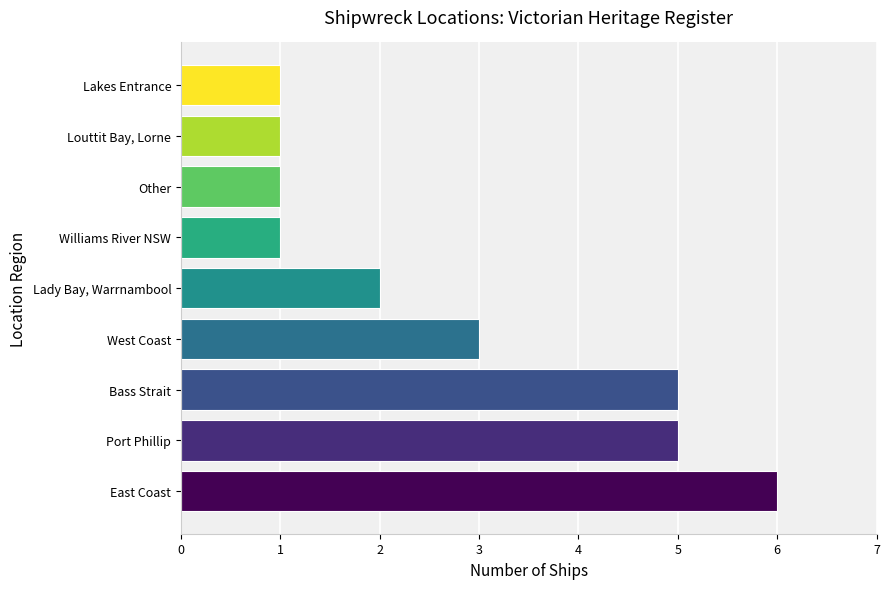

How many values are between 1 and 5?

8